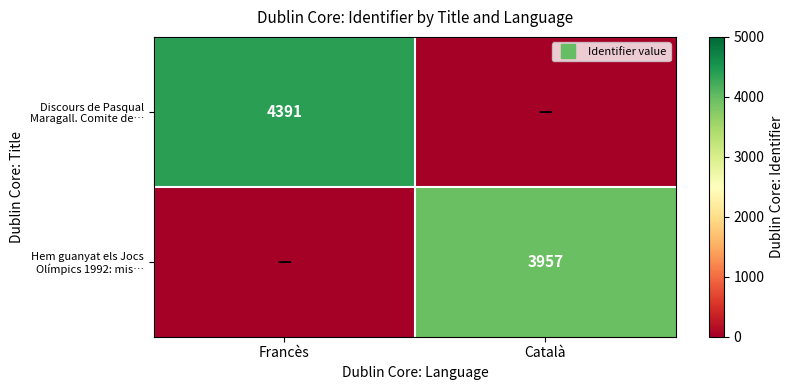

Which has a higher value, Català or Francès?

Francès